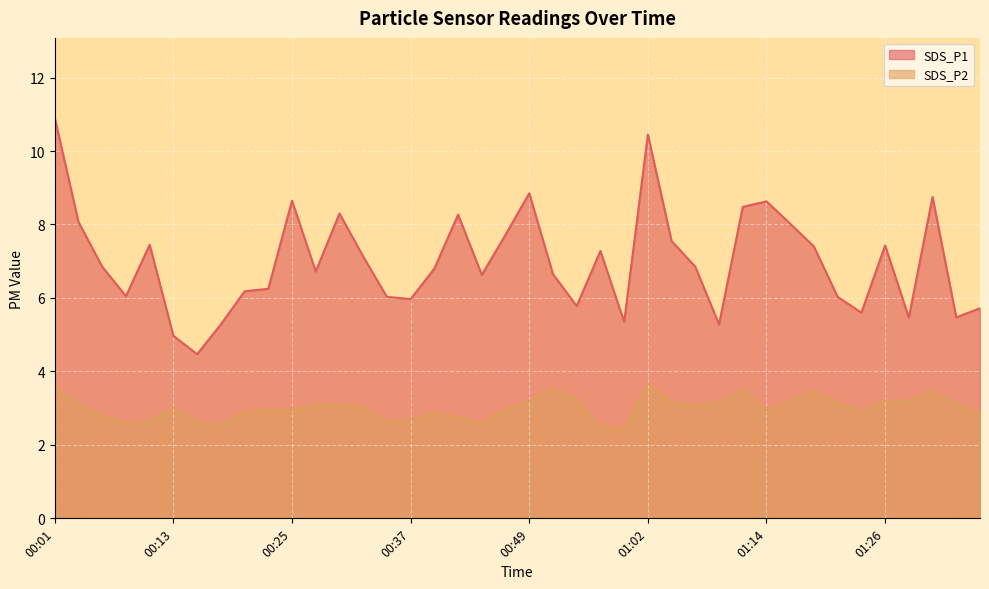

How many lines are shown in the chart?

2